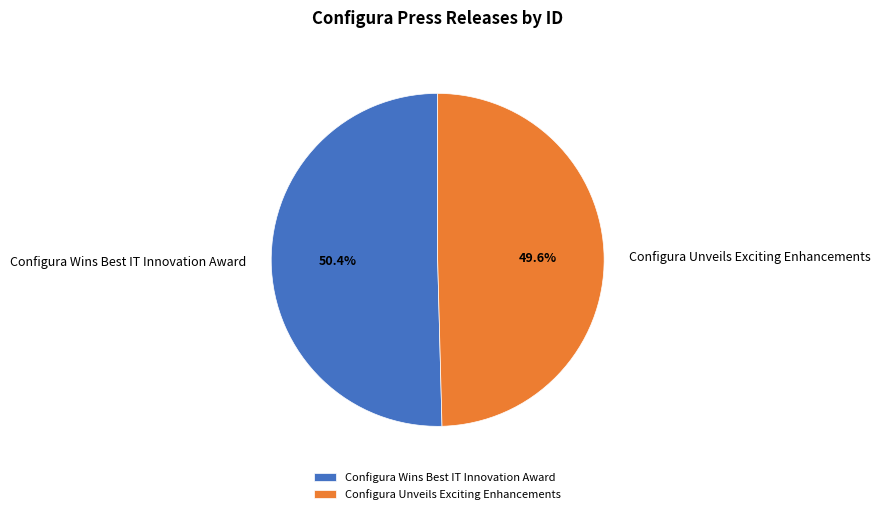

To the nearest percent, what portion does Configura Unveils Exciting Enhancements represent?

50%